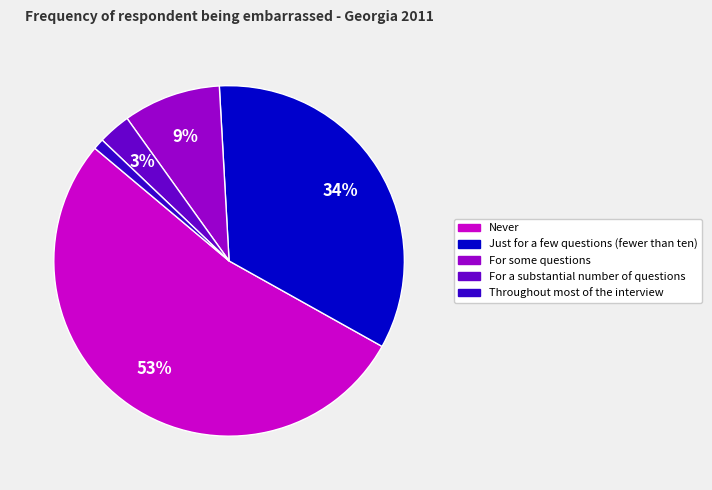

Rank the categories by value from lowest to highest.

Throughout most of the interview, For a substantial number of questions, For some questions, Just for a few questions (fewer than ten), Never